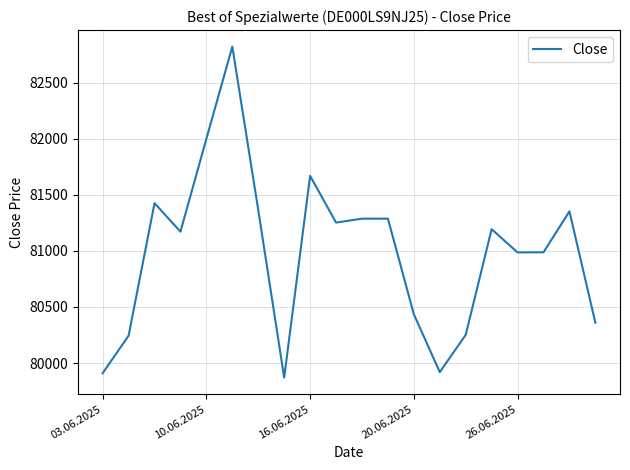

What is the greatest value displayed?

82823